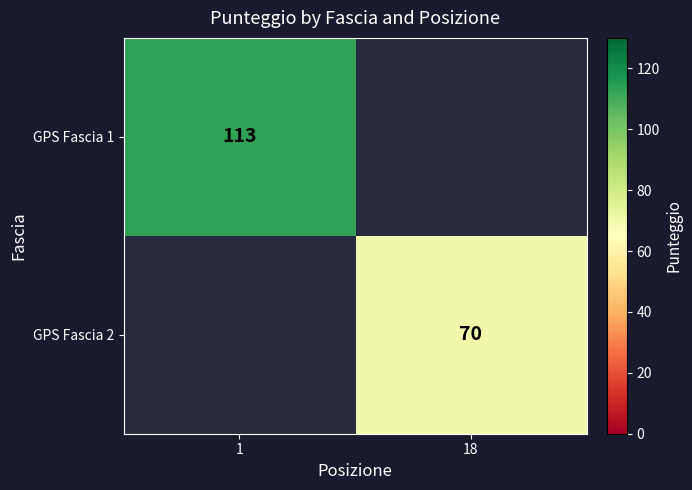

Is the value of GPS Fascia 2 at 18 greater than the value of GPS Fascia 1 at 1?

No